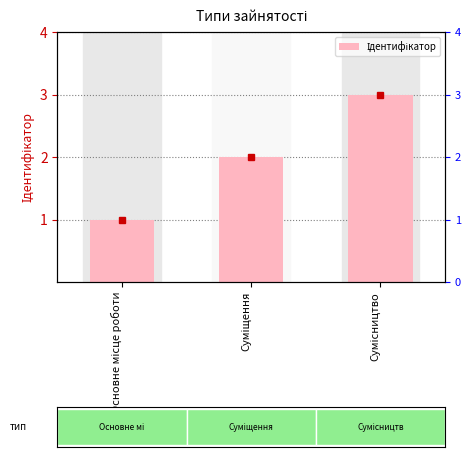

True or false: the data shows 1 at Основне місце роботи.

False